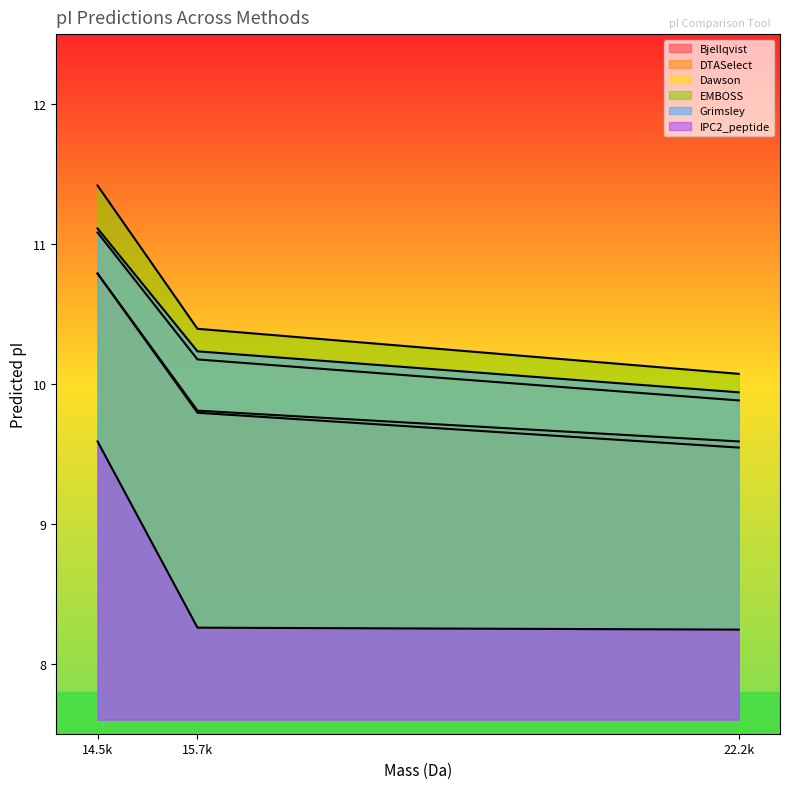

Is it true that EMBOSS equals 10.4 at 15.7k?

True